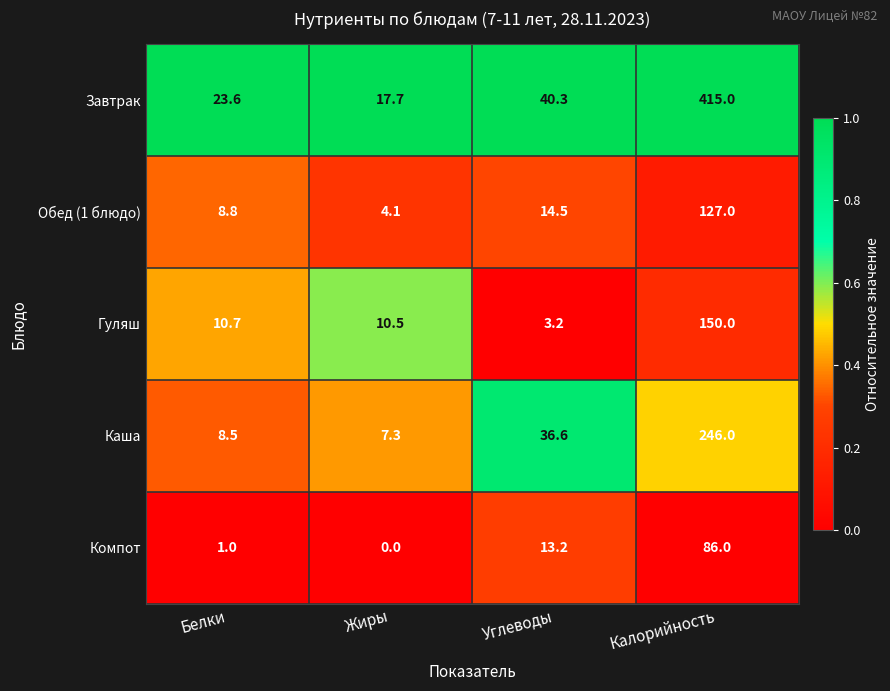

What is the difference between the highest and lowest values at Белки?

22.6